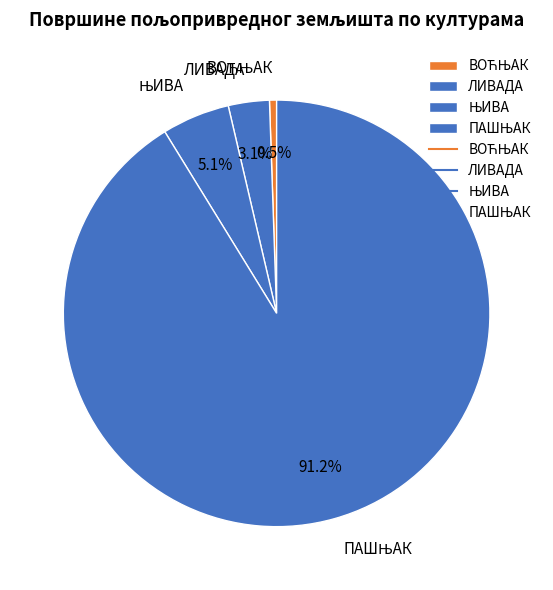

Is there a majority slice in this chart?

Yes